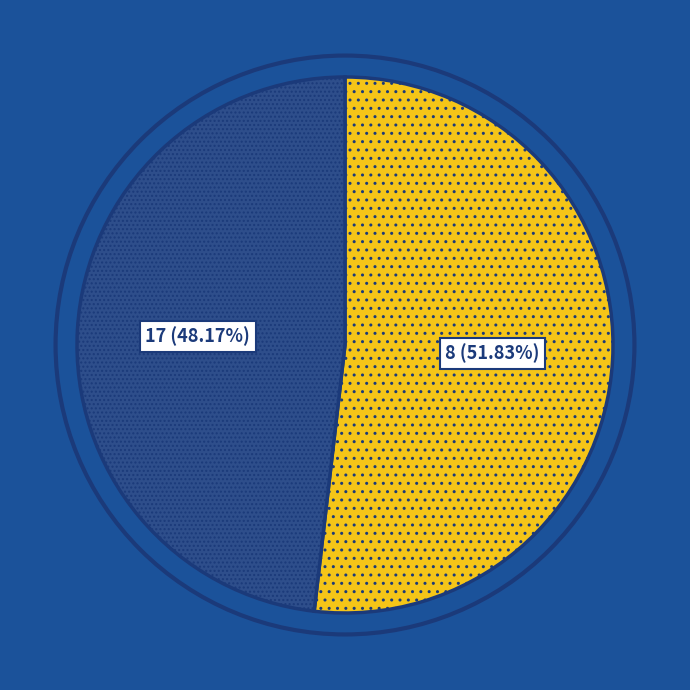

Is 8 the majority of the pie?

Yes